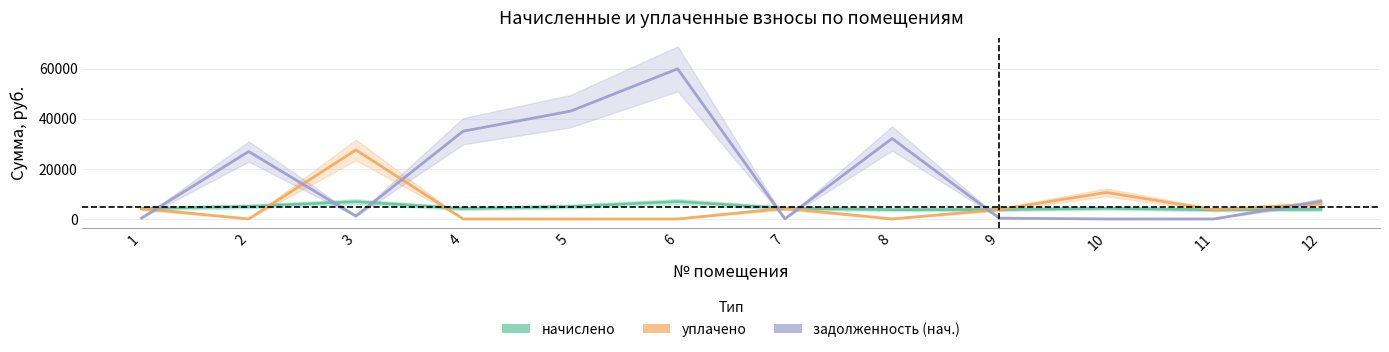

Where is the first local minimum for начислено?

4